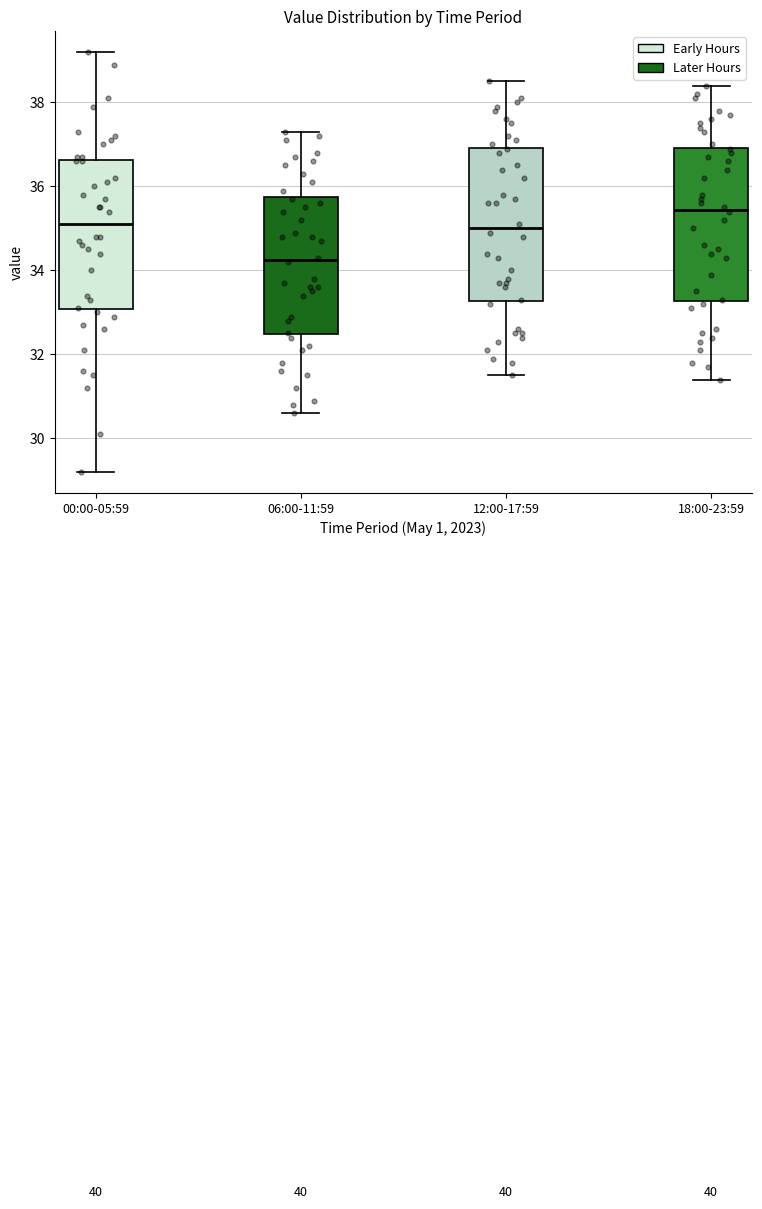

Which box has the highest median line?

18:00-23:59